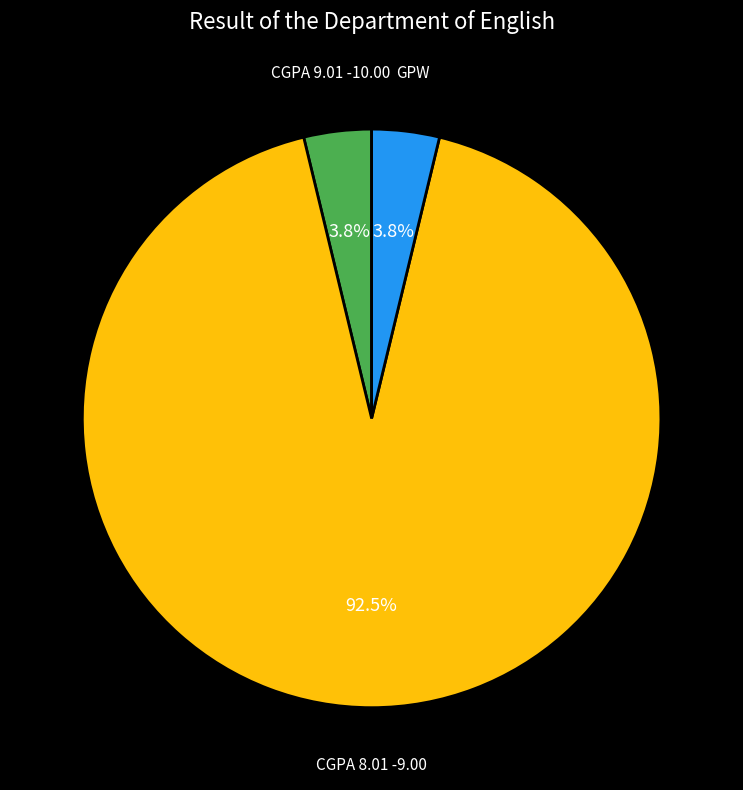

Is there a majority slice in this chart?

Yes